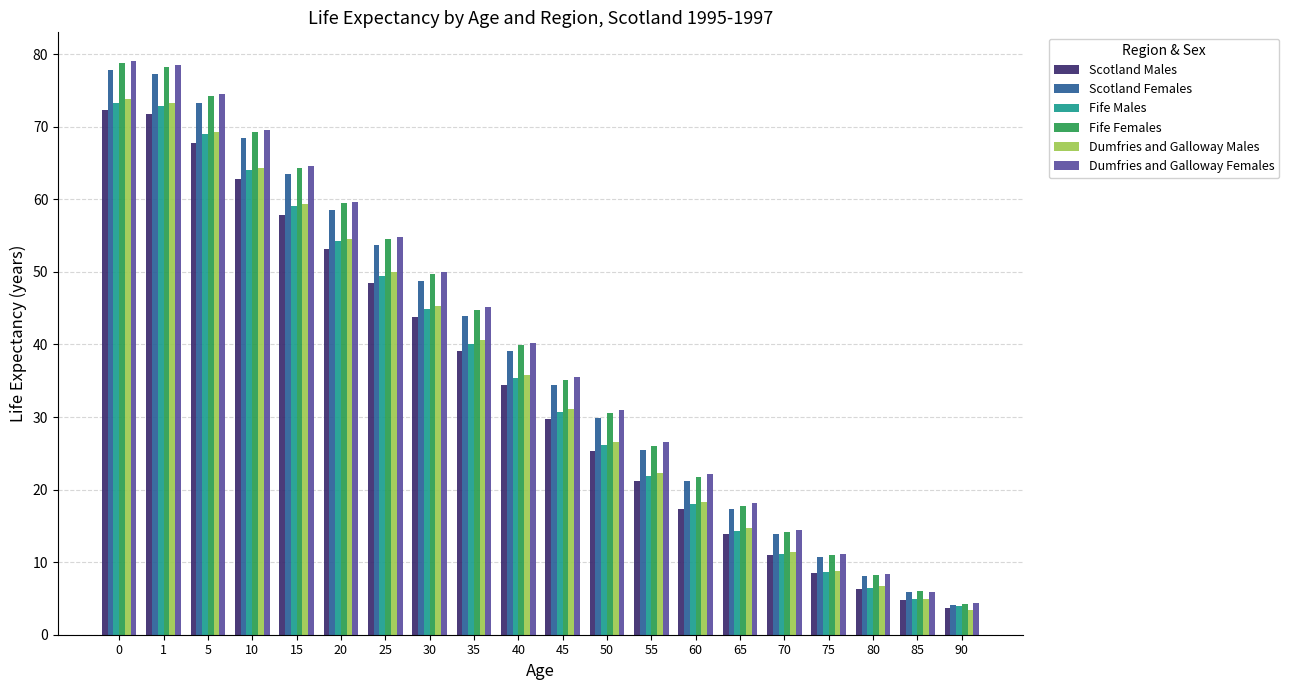

At which label is Dumfries and Galloway Females closest to 41?

40